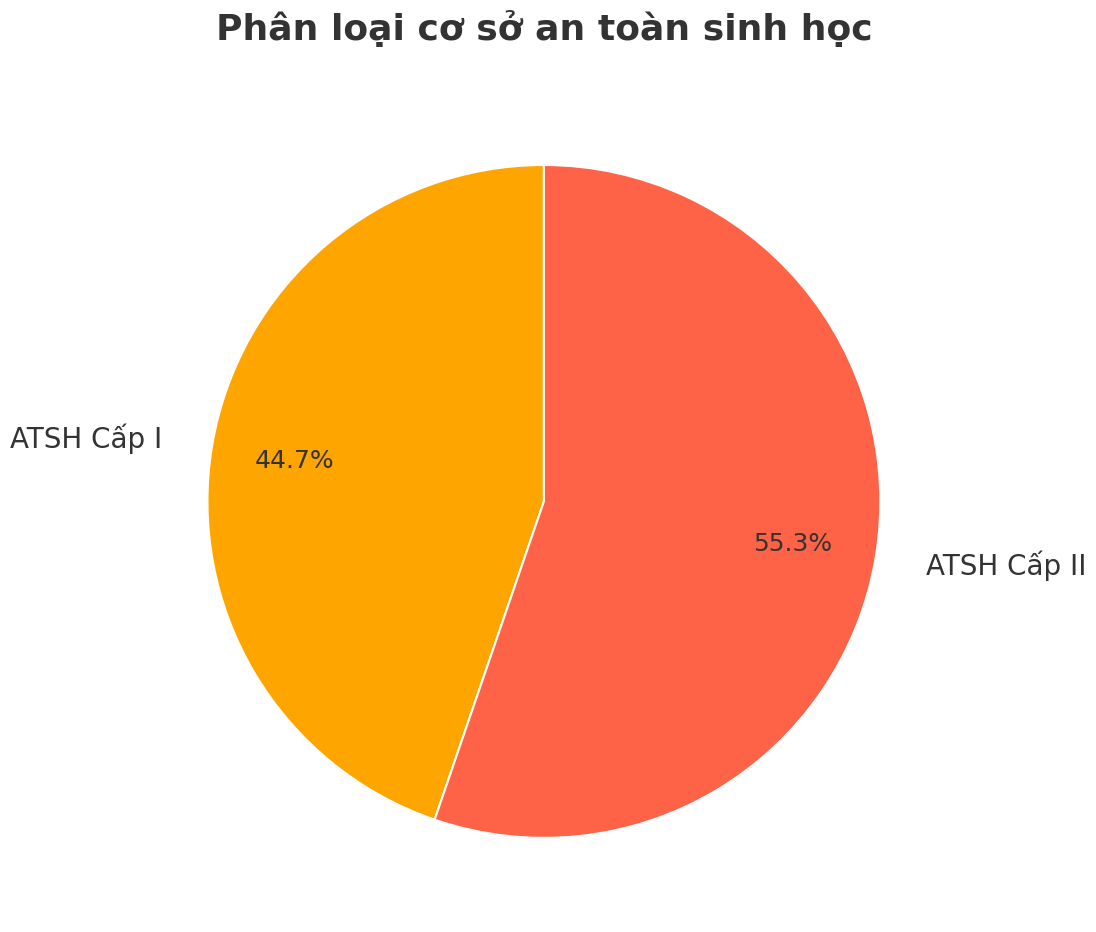

Count the number of slices in the pie.

2